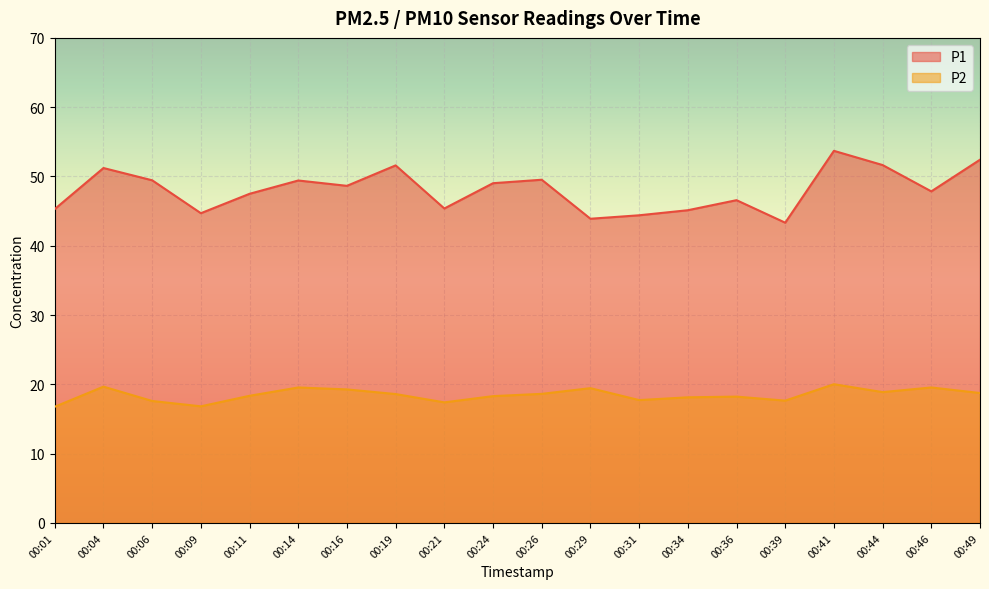

List the series in order of their peak value, highest first.

P1, P2